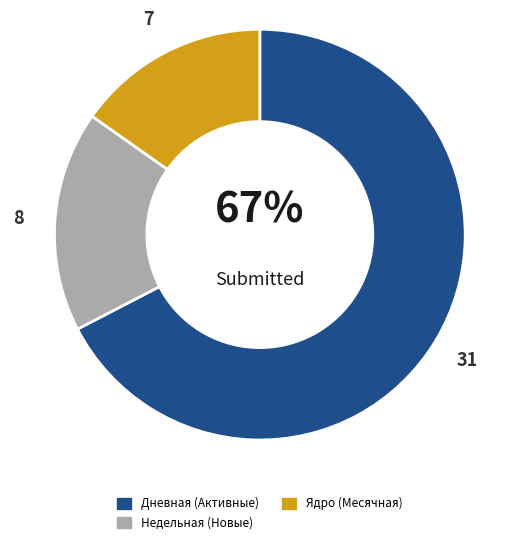

What percentage is the Недельная slice, to the nearest percent?

17%